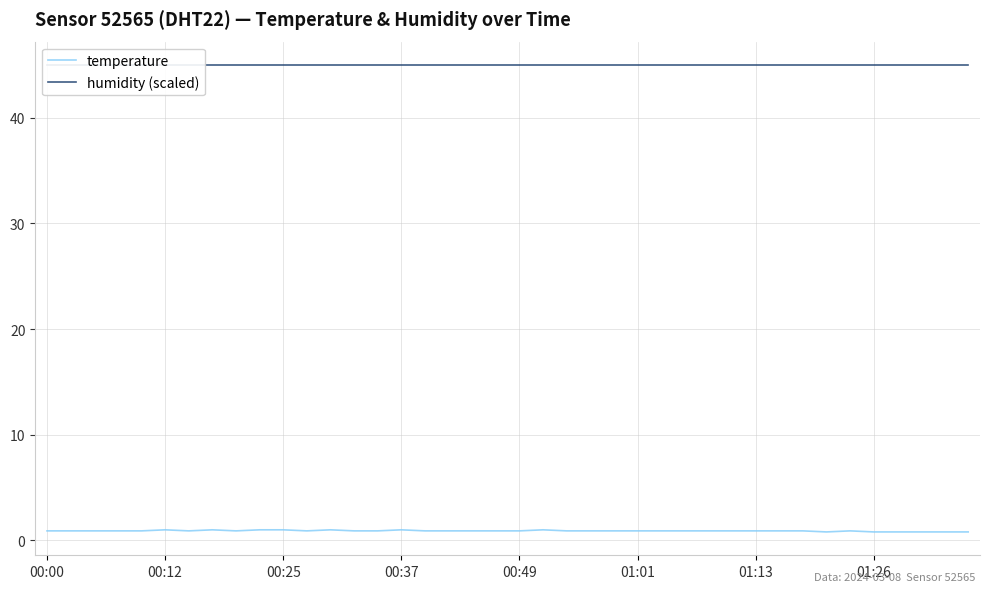

Reading left to right, list all the values displayed in this chart.

temperature: 0.9	0.9	0.9	0.9	0.9	1.0	0.9	1.0	0.9	1.0	1.0	0.9	1.0	0.9	0.9	1.0	0.9	0.9	0.9	0.9	0.9	1.0	0.9	0.9	0.9	0.9	0.9	0.9	0.9	0.9	0.9	0.9	0.9	0.8	0.9	0.8	0.8	0.8	0.8	0.8
humidity (scaled): 45.0	45.0	45.0	45.0	45.0	45.0	45.0	45.0	45.0	45.0	45.0	45.0	45.0	45.0	45.0	45.0	45.0	45.0	45.0	45.0	45.0	45.0	45.0	45.0	45.0	45.0	45.0	45.0	45.0	45.0	45.0	45.0	45.0	45.0	45.0	45.0	45.0	45.0	45.0	45.0